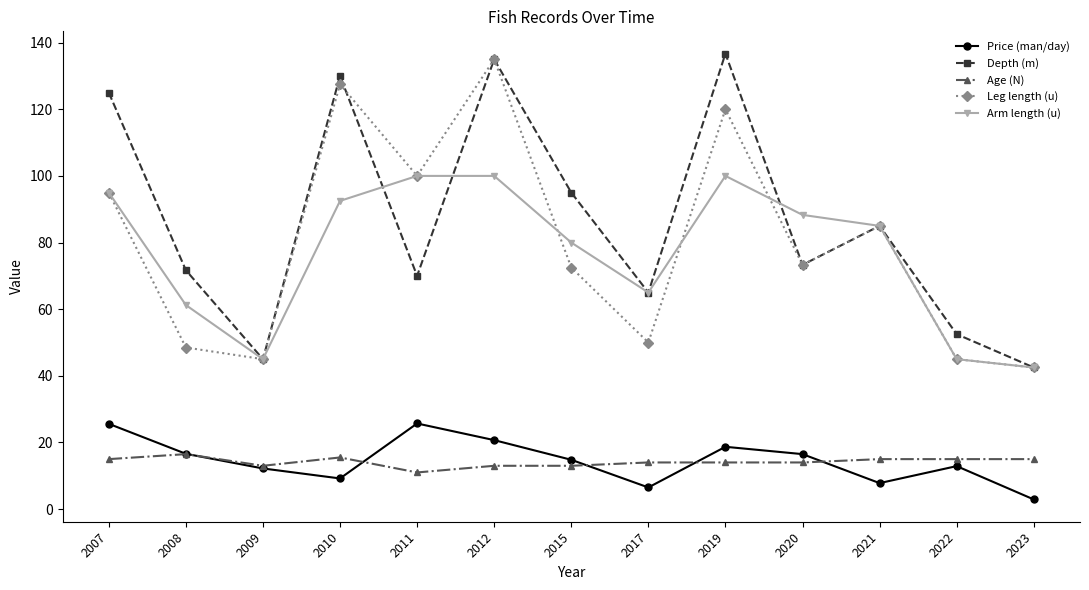

At which category does Price (man/day) reach its first local valley?

2010